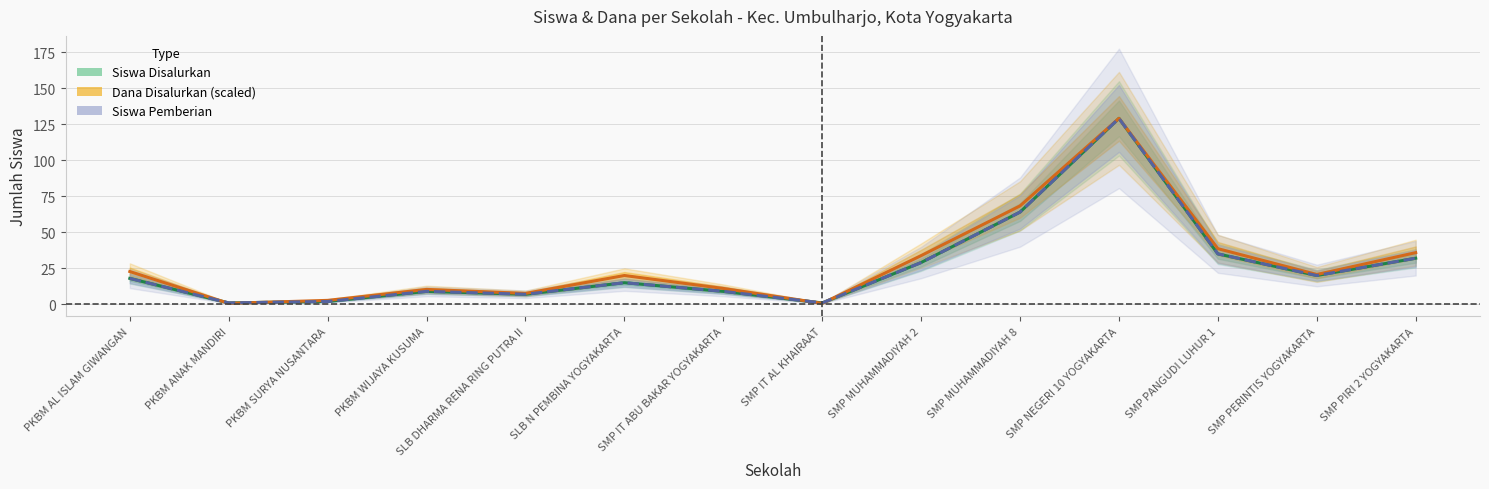

Which series has the largest range (max minus min)?

Dana Disalurkan (scaled)